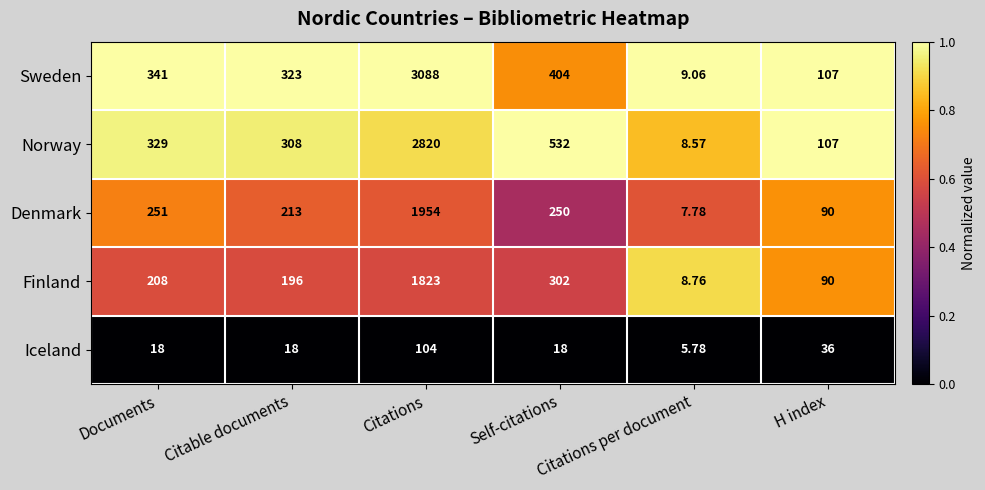

Which label corresponds to the smallest value in the chart?

Citations per document